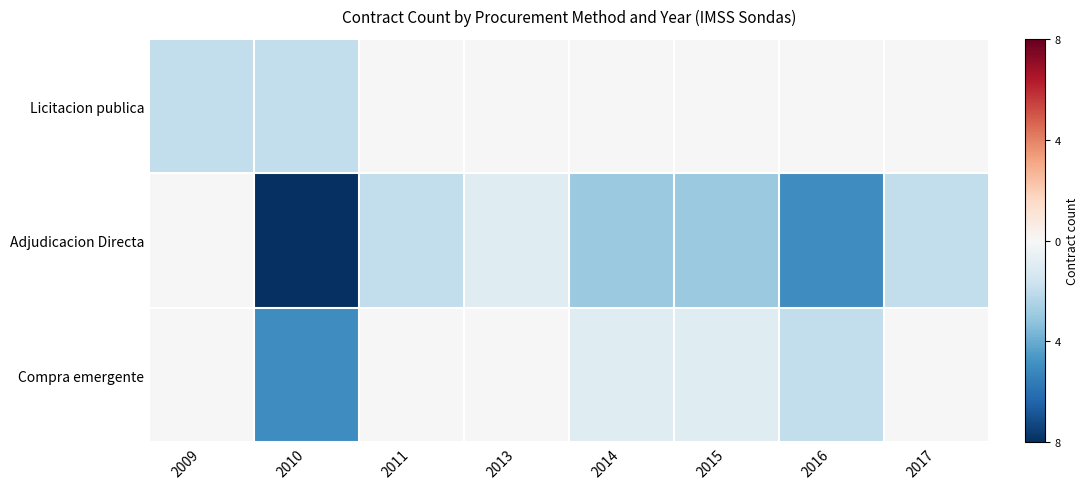

Between 2011 and 2017, which is larger?

2011